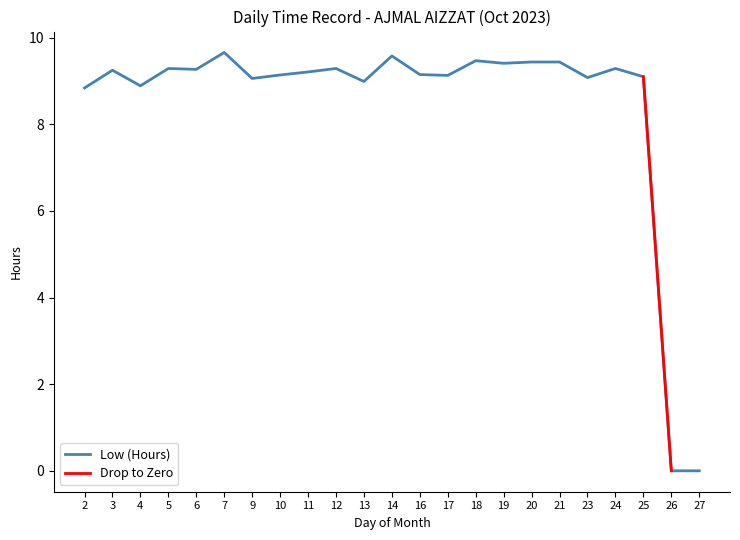

True or false: the data shows 14.8 at 4.

False